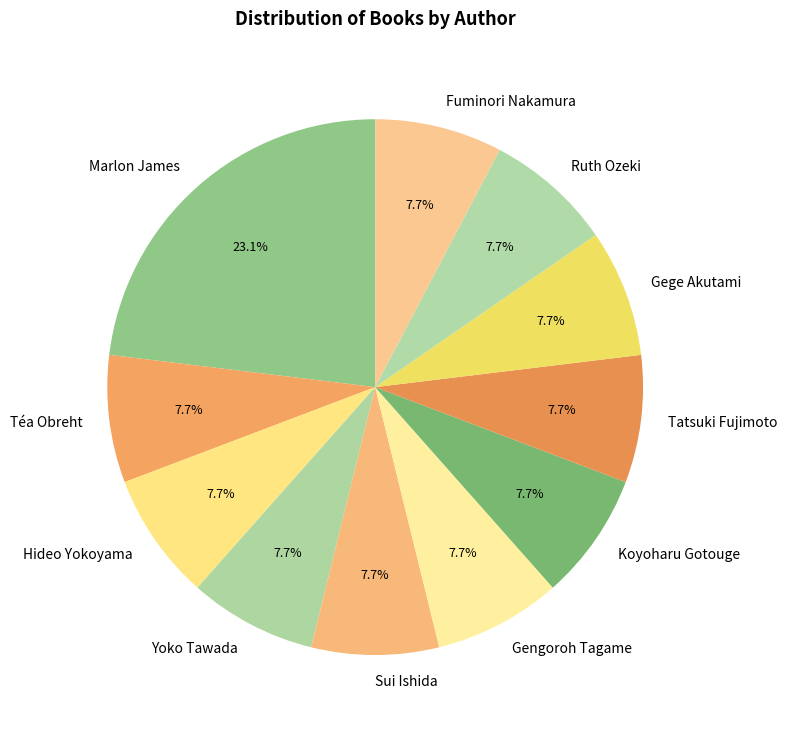

To the nearest percent, what percentage of the pie is Gege Akutami?

8%